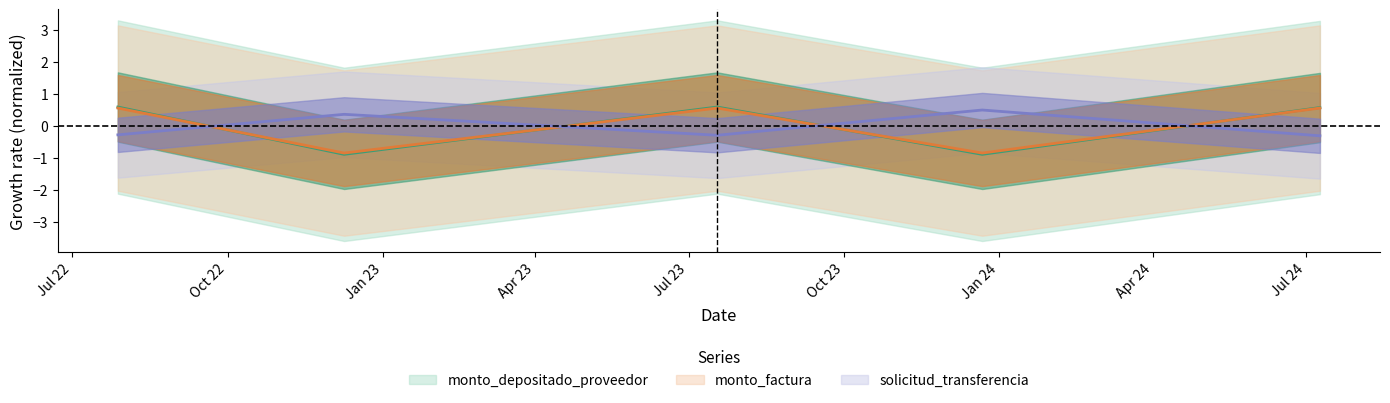

Where does the solicitud_transferencia series first go above 0?

2022-12-09